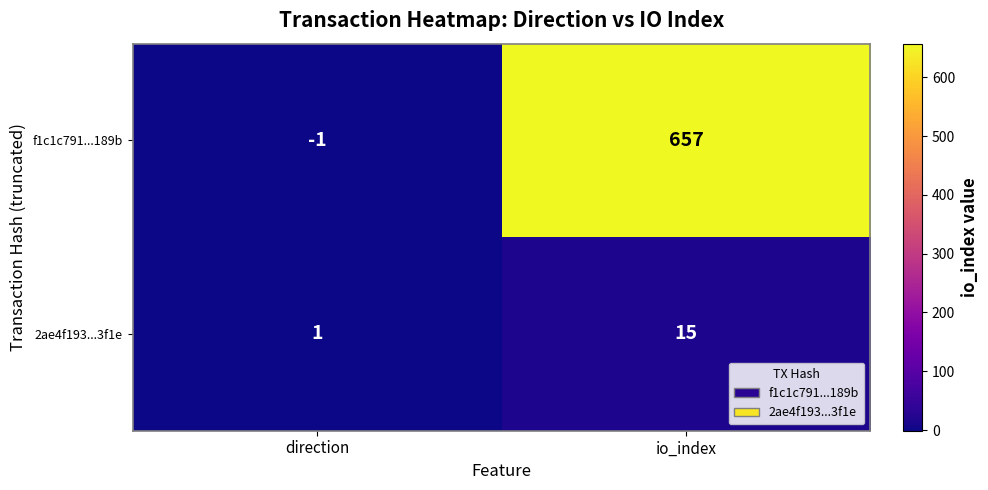

What is the maximum value shown in the chart?

657